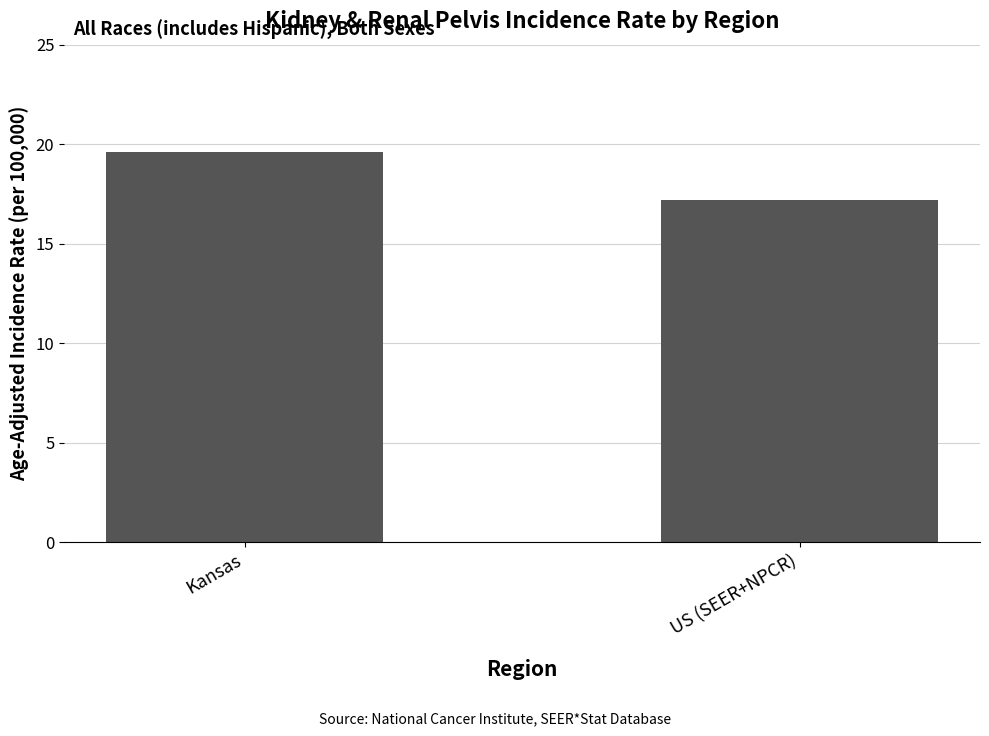

Which has a higher value, Kansas or US (SEER+NPCR)?

Kansas